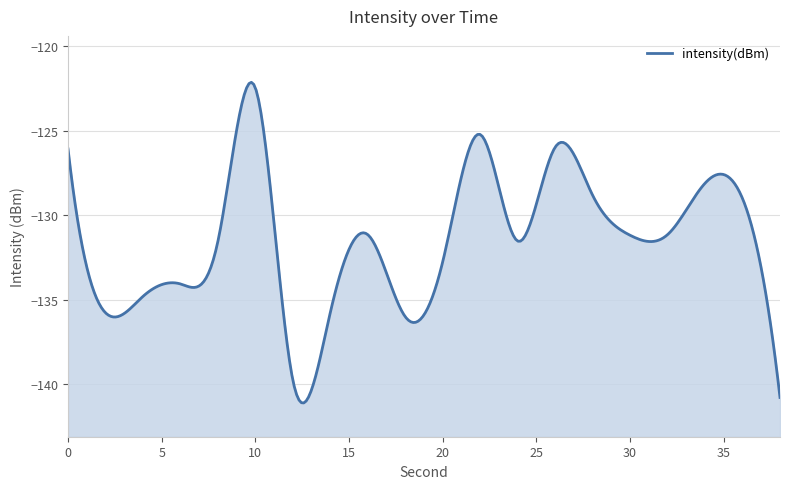

List the labels in order of value, largest first.

10, 22, 26, 0, 34, 28, 36, 32, 16, 30, 24, 8, 20, 6, 4, 14, 2, 18, 12, 38